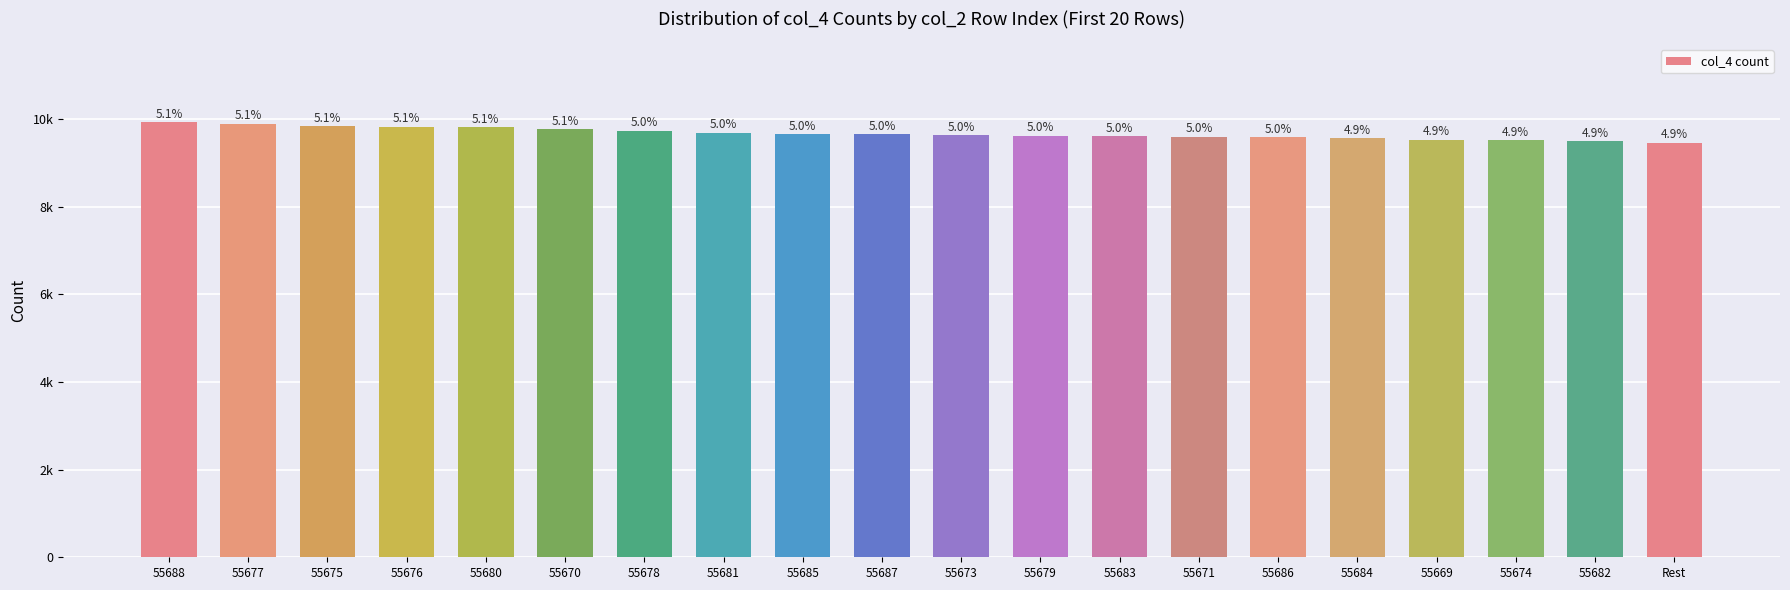

Are the bars horizontal?

No